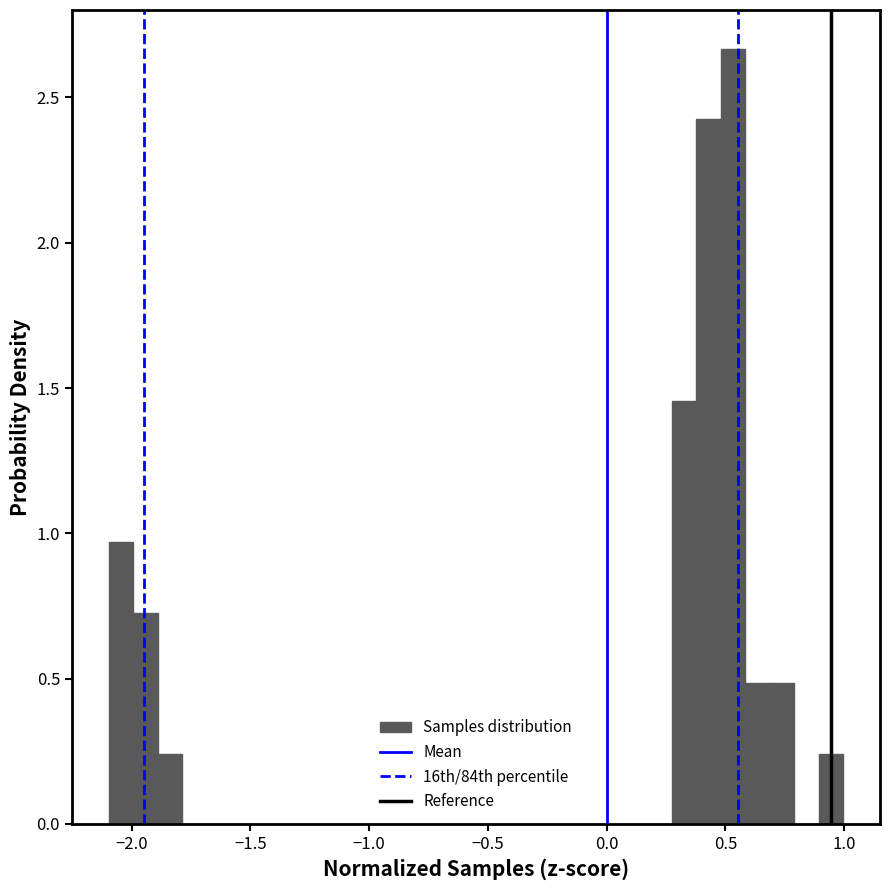

Read against the x-axis, roughly where is the centre of the tallest bar?

0.55